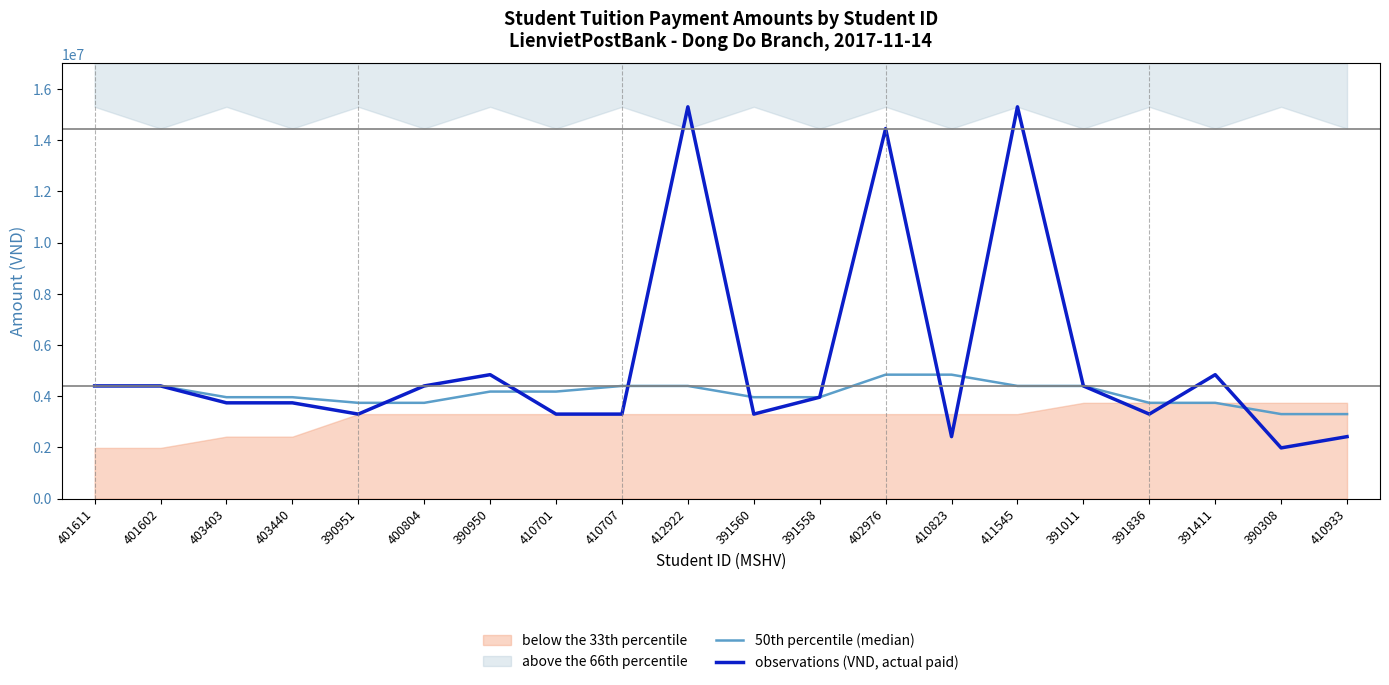

What is the value of the observations (VND, actual paid) point at the 11th from the left?

3300000